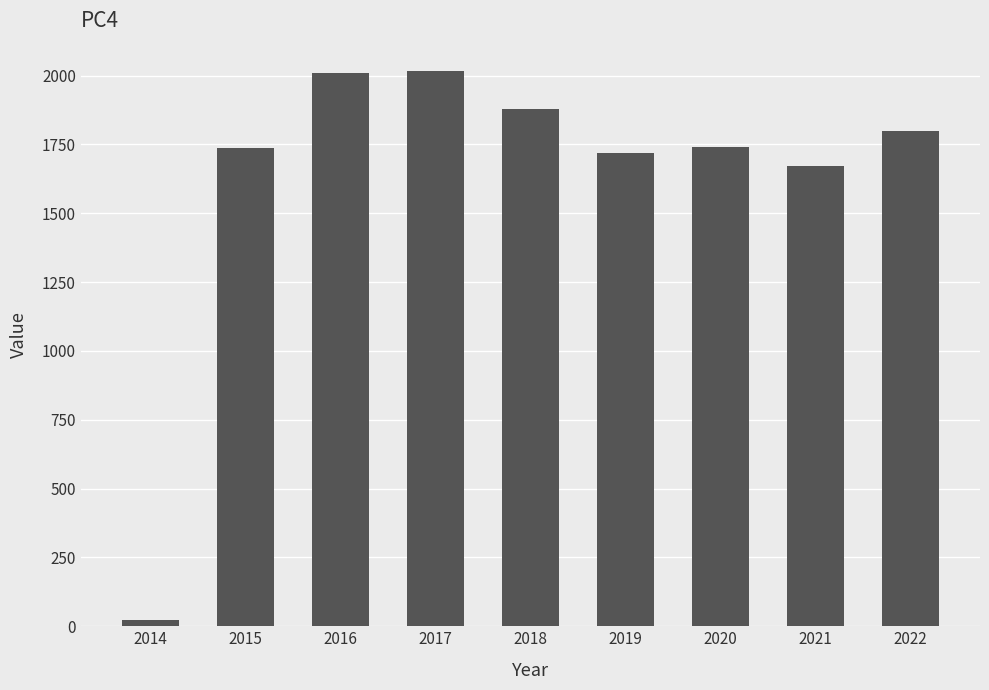

Count the number of categories in the chart.

9